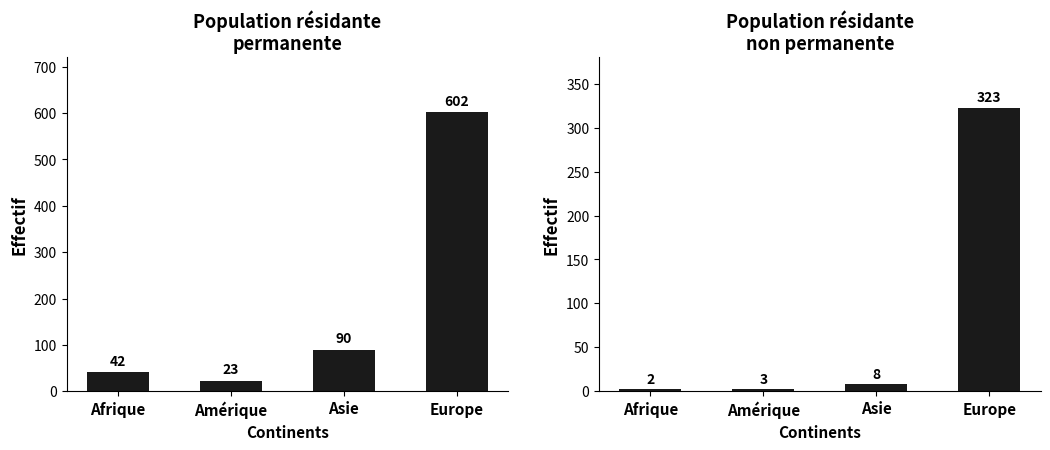

What position from the right is Asie?

2